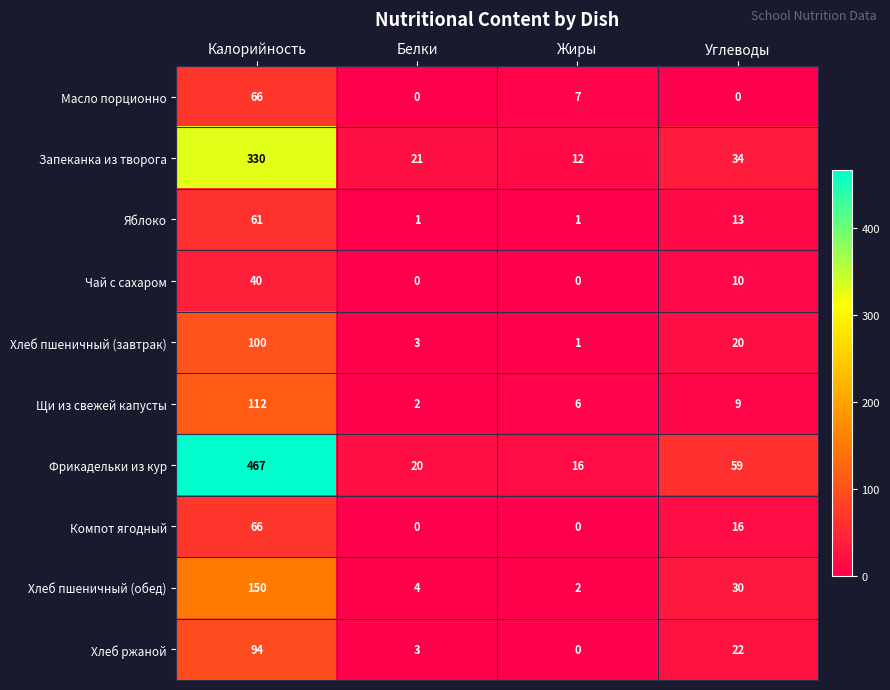

Rank the categories by Запеканка из творога value from highest to lowest.

Калорийность, Углеводы, Белки, Жиры